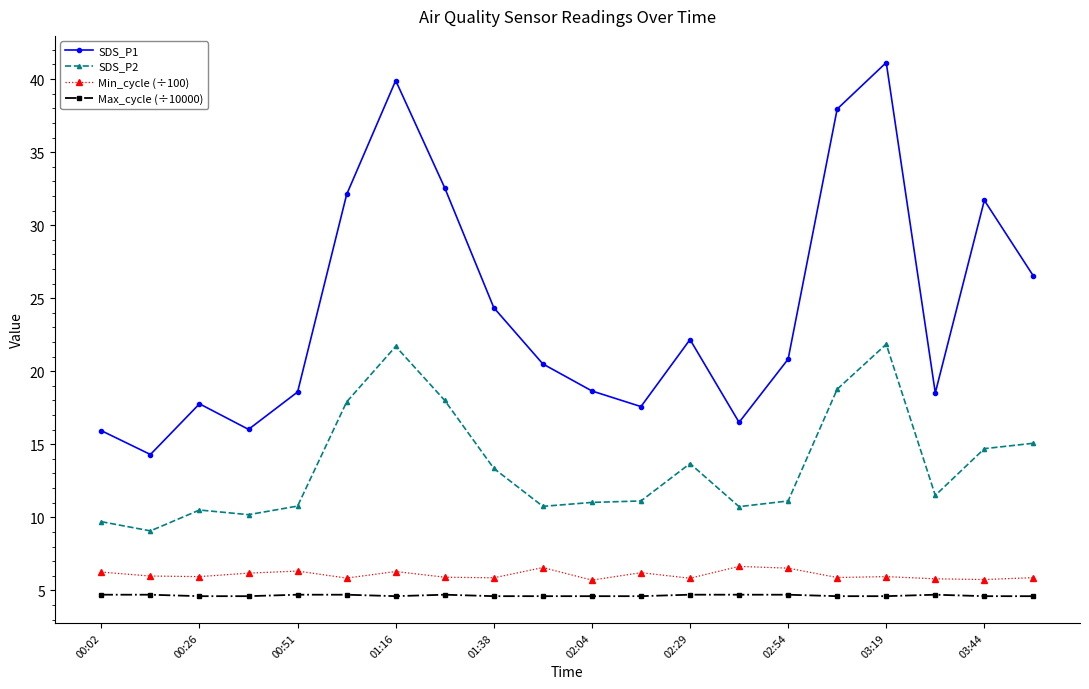

At how many categories does at least one series exceed 30?

6